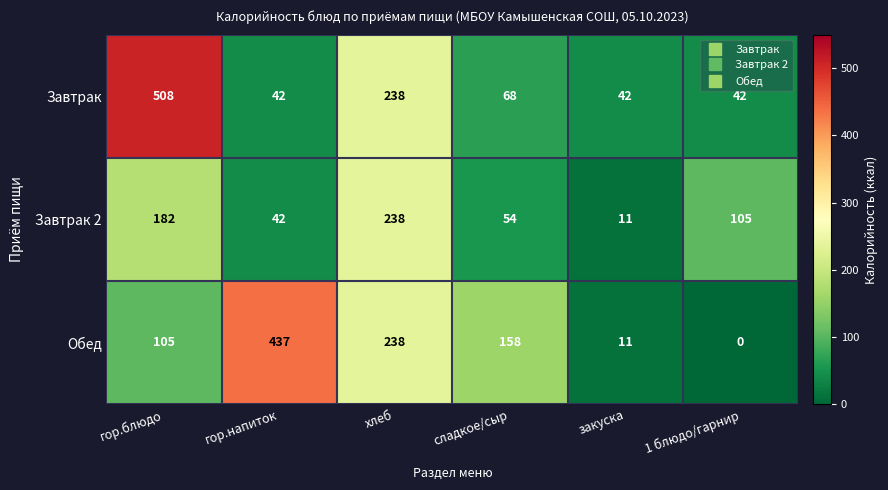

True or false: Завтрак 2 has a value of 20 at закуска.

False